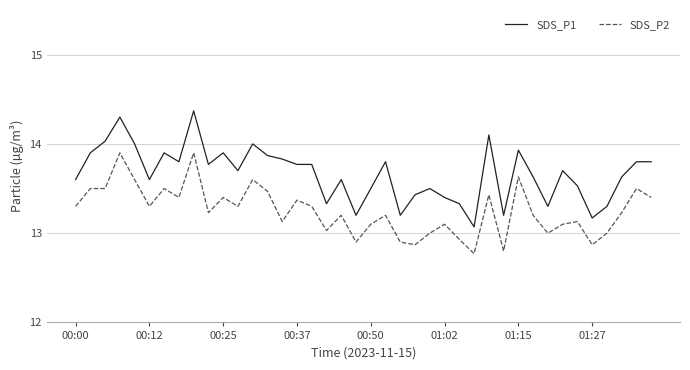

List the series in order of their peak value, lowest first.

SDS_P2, SDS_P1